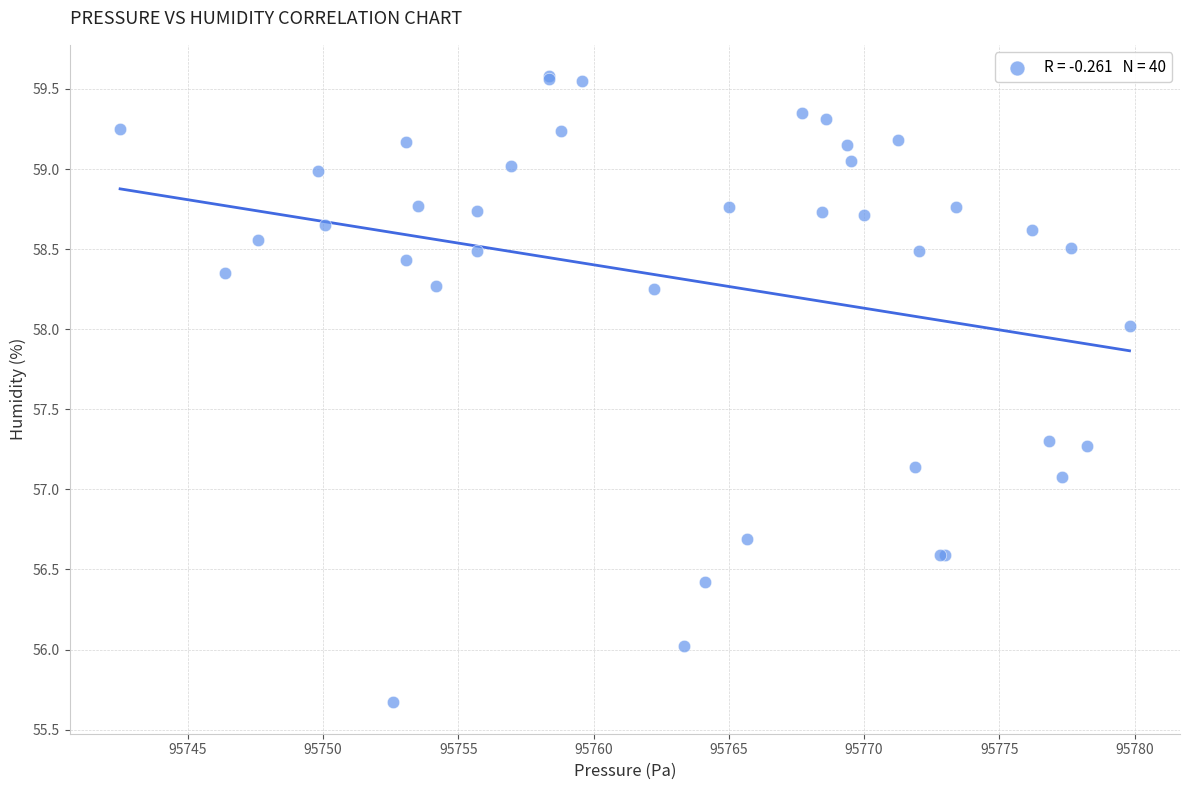

What Y value in the scatter plot is closest to 57?

57.1